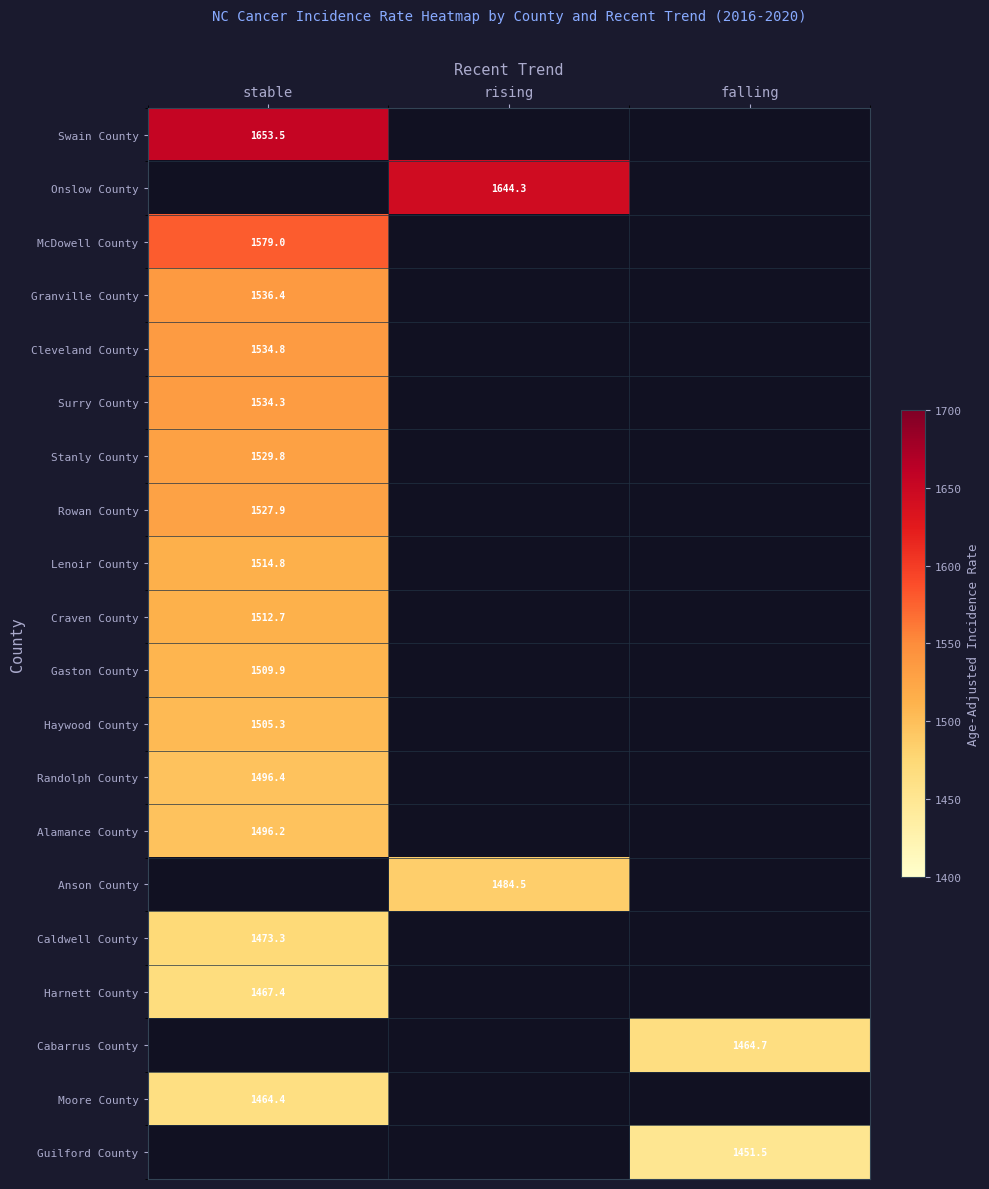

Is the value of Gaston County at stable greater than the value of Rowan County at stable?

No